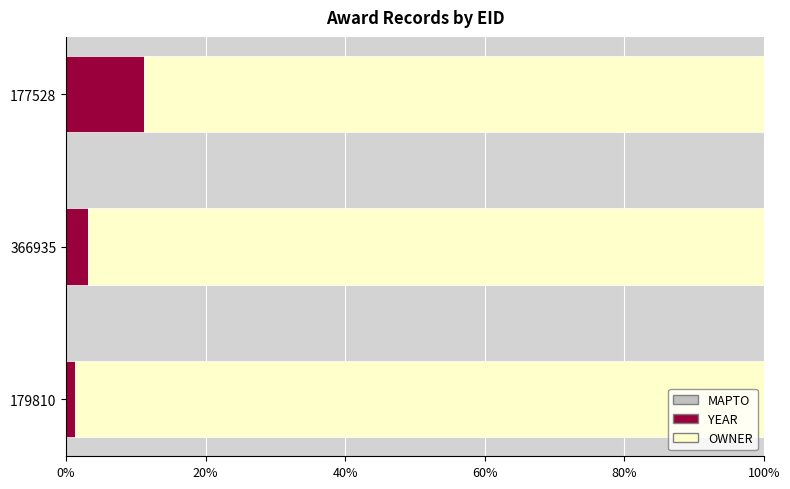

What is the difference between the maximum and minimum values in the YEAR series?

10.0